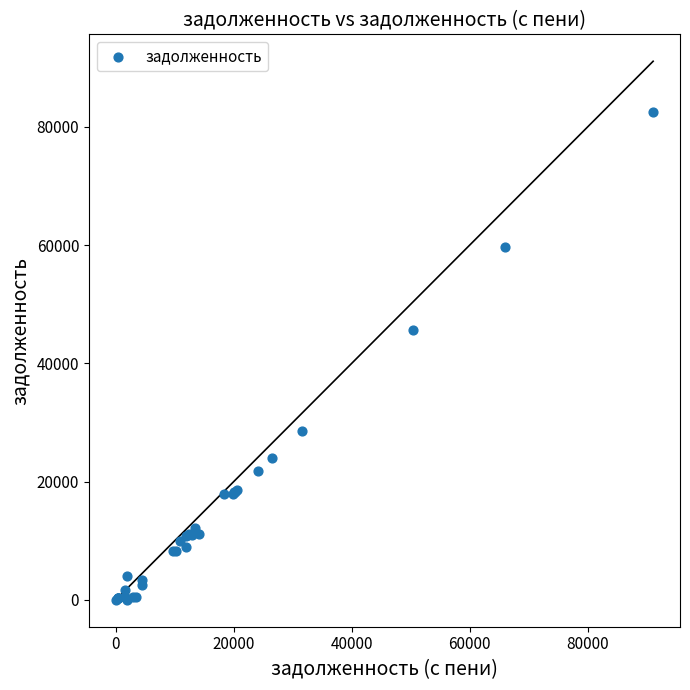

What Y value in the scatter plot is closest to 41238?

45575.0